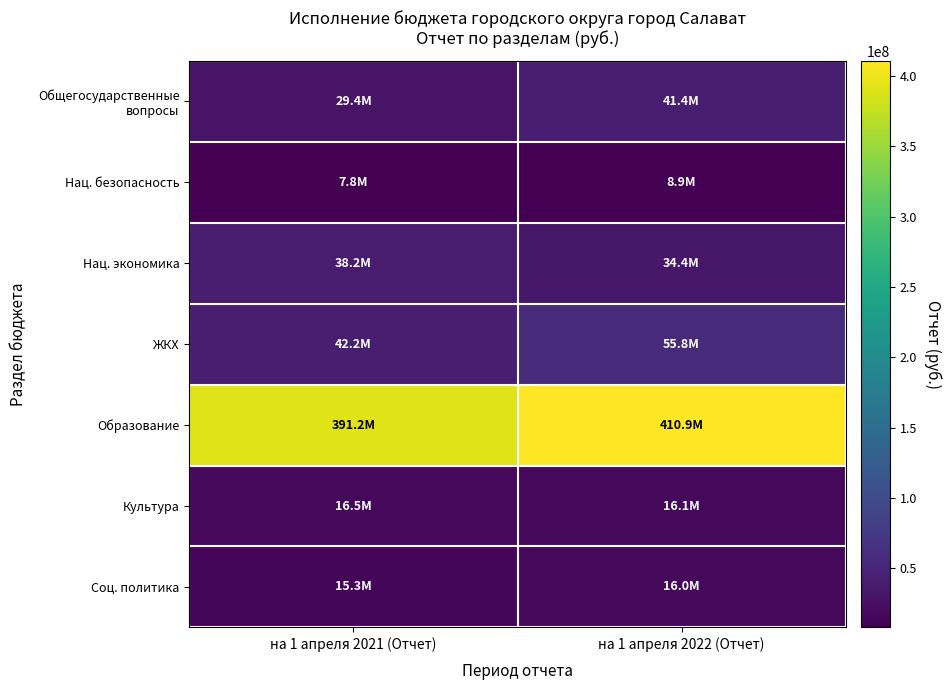

How many categories are shown in the chart?

2